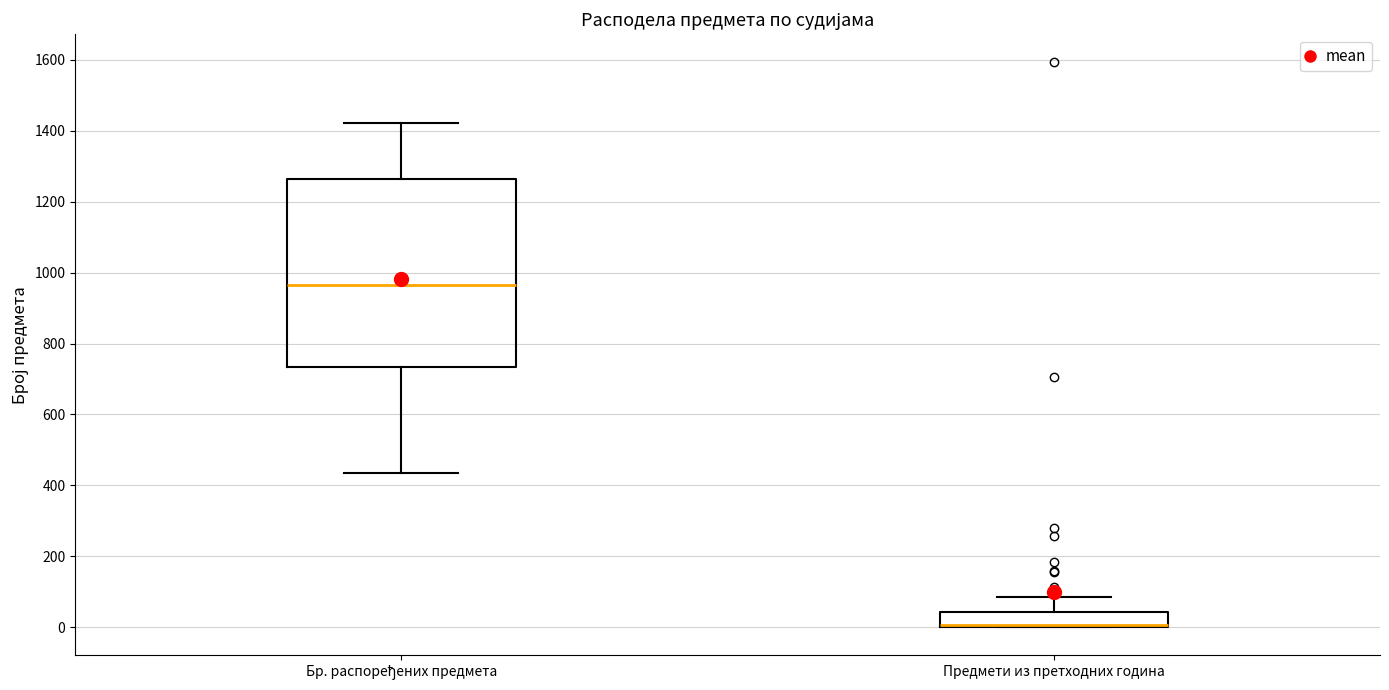

Where is the lower edge of the box for Предмети из претходних година on the y-axis? The values are not printed on the chart, so give them approximately, as read against the axis.

0